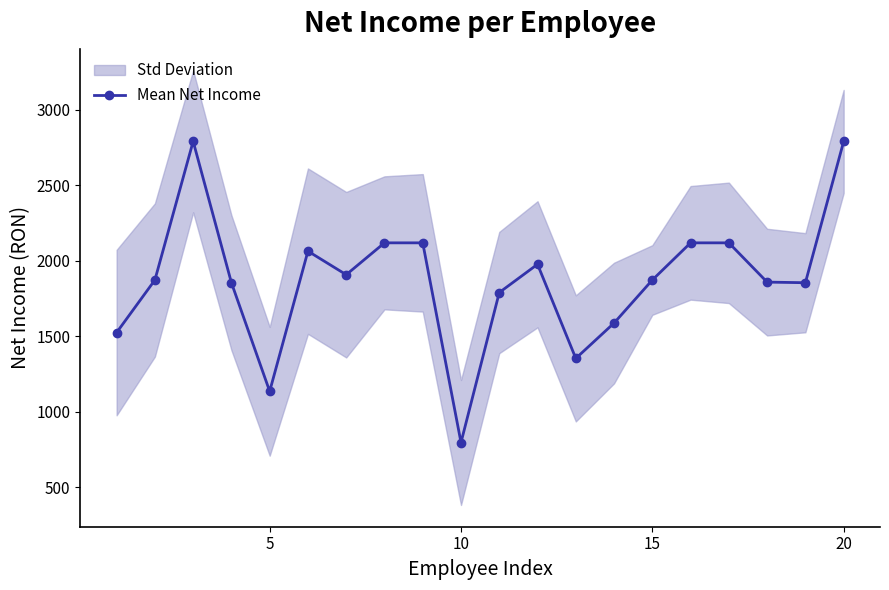

What is the lowest value of the Mean Net Income series?

796